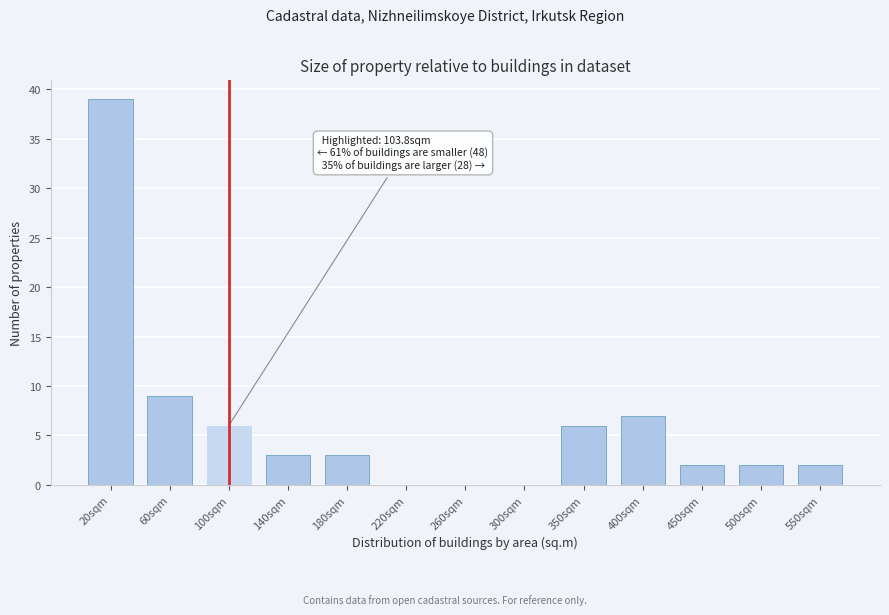

Reading left to right, list all the values displayed in this chart.

20sqm=39	60sqm=9	100sqm=6	140sqm=3	180sqm=3	220sqm=0	260sqm=0	300sqm=0	350sqm=6	400sqm=7	450sqm=2	500sqm=2	550sqm=2